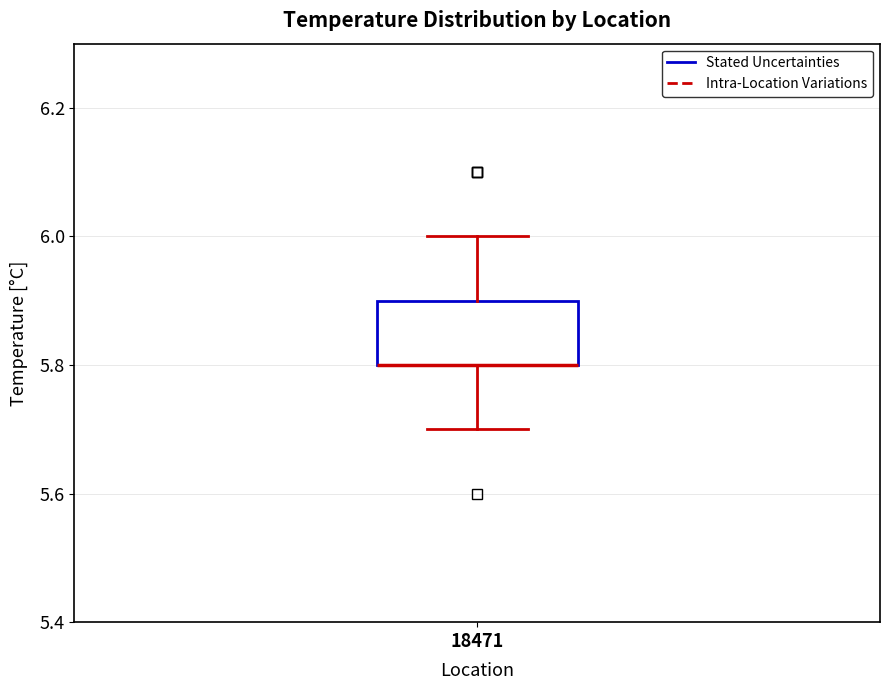

Where does the upper whisker of the box at x = 18471 end on the y-axis? The values are not printed on the chart, so give them approximately, as read against the axis.

6.0